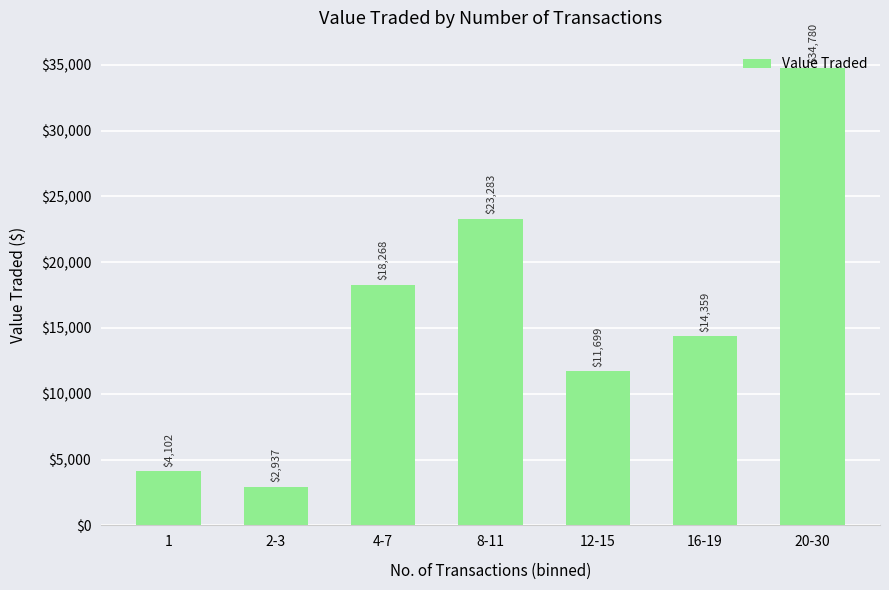

Reading left to right, list all the values displayed in this chart.

1=4102	2-3=2937	4-7=18268	8-11=23283	12-15=11699	16-19=14359	20-30=34780